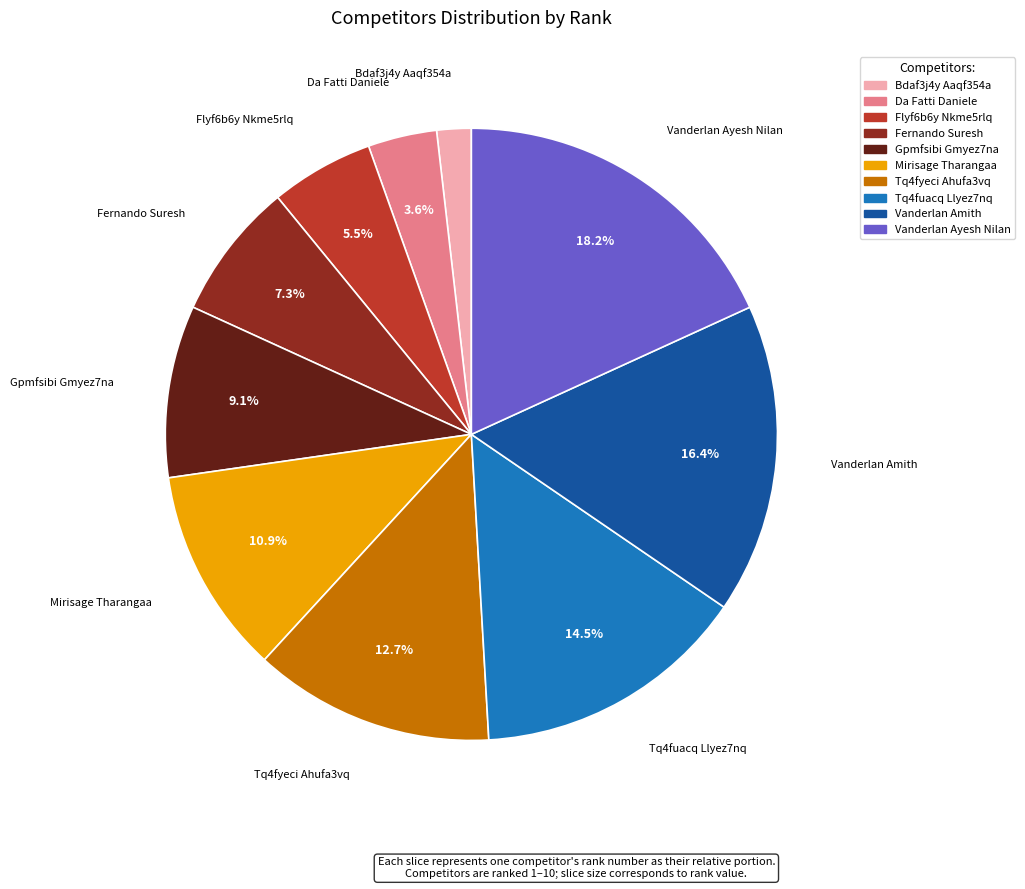

What percentage is the Gpmfsibi Gmyez7na slice, to the nearest percent?

9%